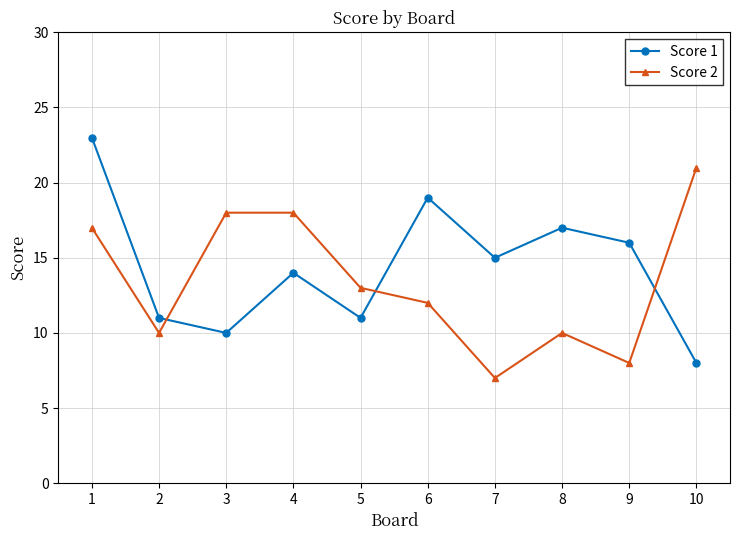

What is the minimum value for Score 2?

7